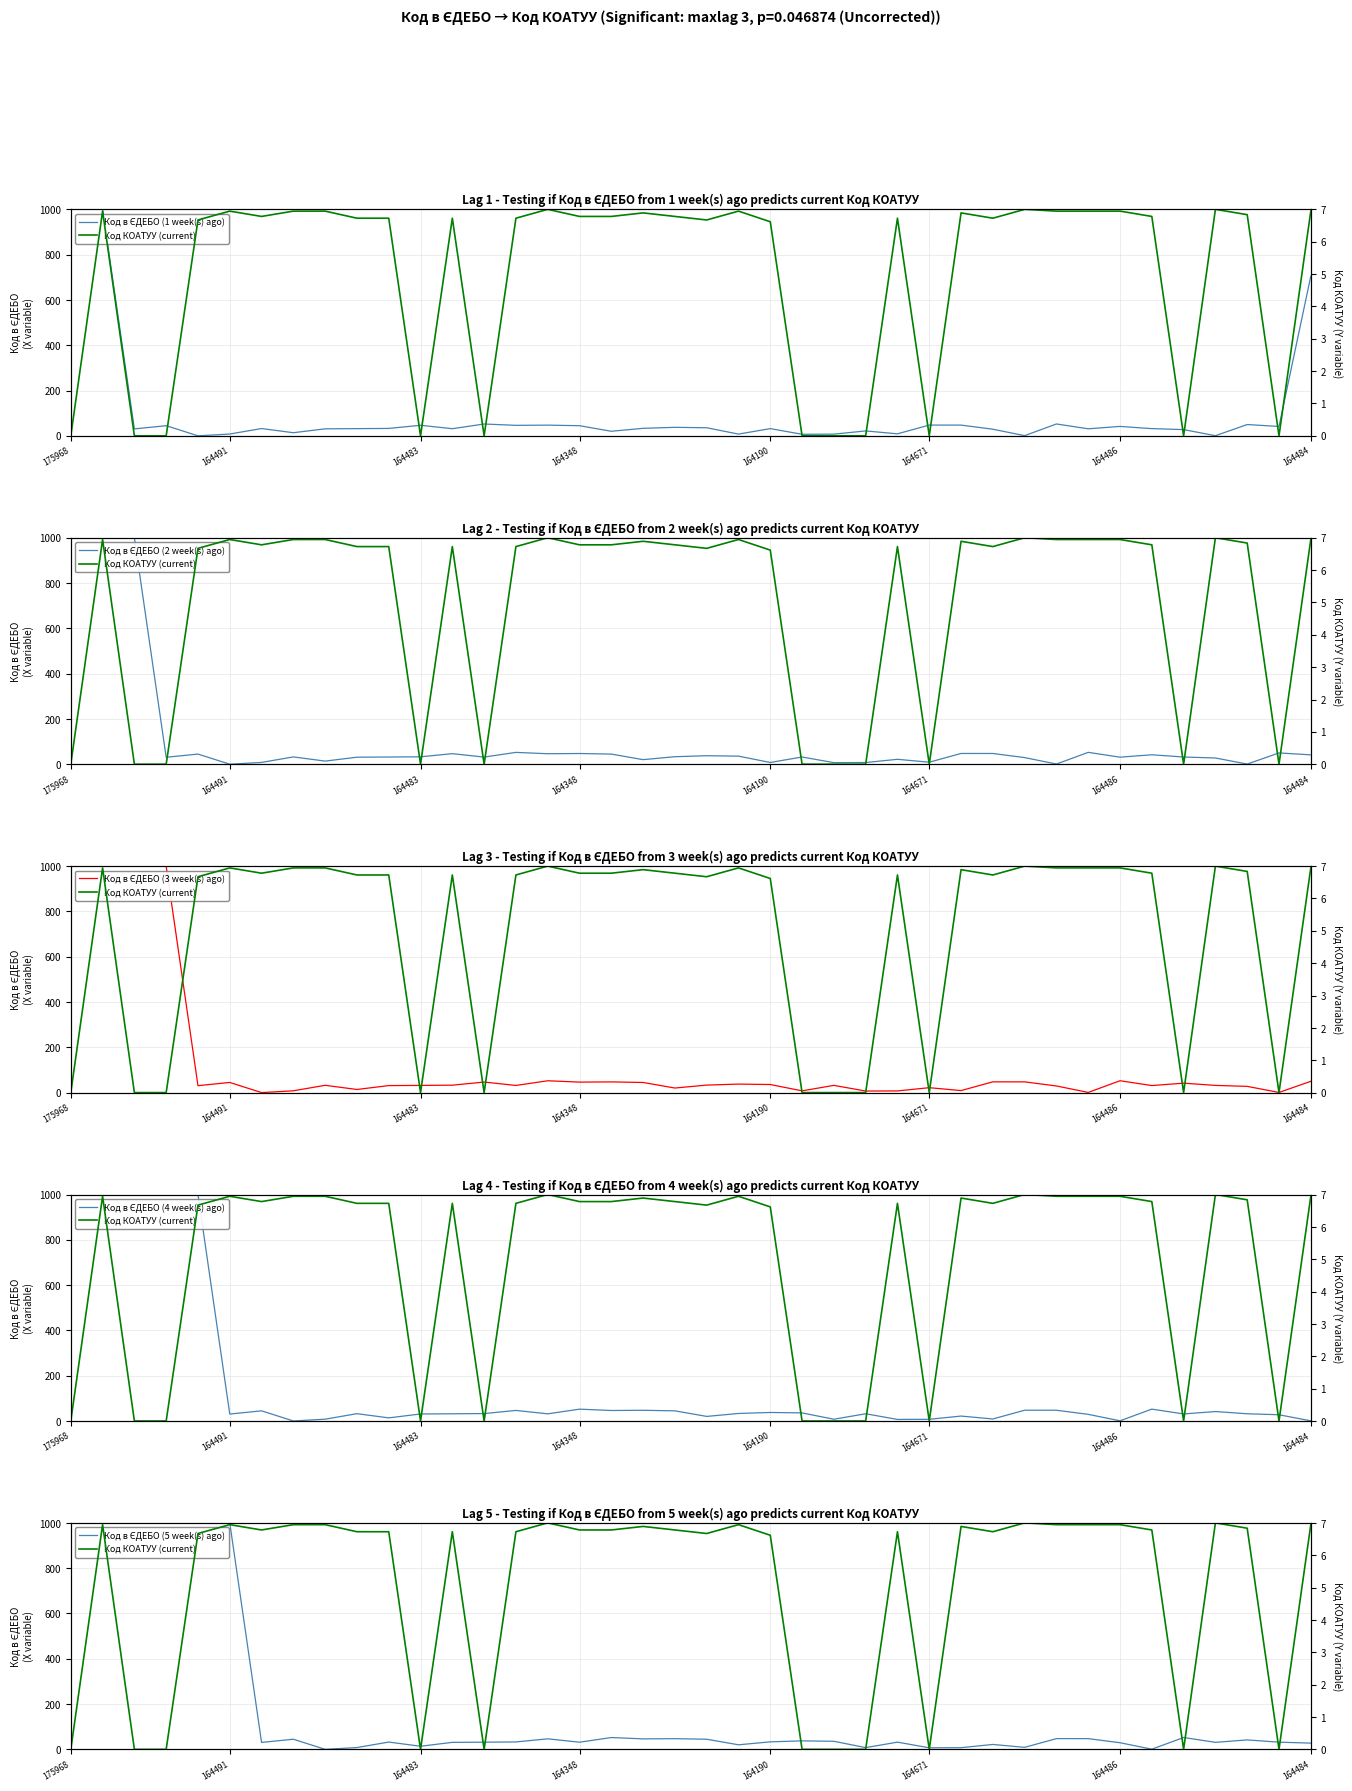

What are all the series names shown in the legend?

Код в ЄДЕБО (1 week(s) ago), Код КОАТУУ (current), Код в ЄДЕБО (2 week(s) ago), Код в ЄДЕБО (3 week(s) ago), Код в ЄДЕБО (4 week(s) ago), Код в ЄДЕБО (5 week(s) ago)